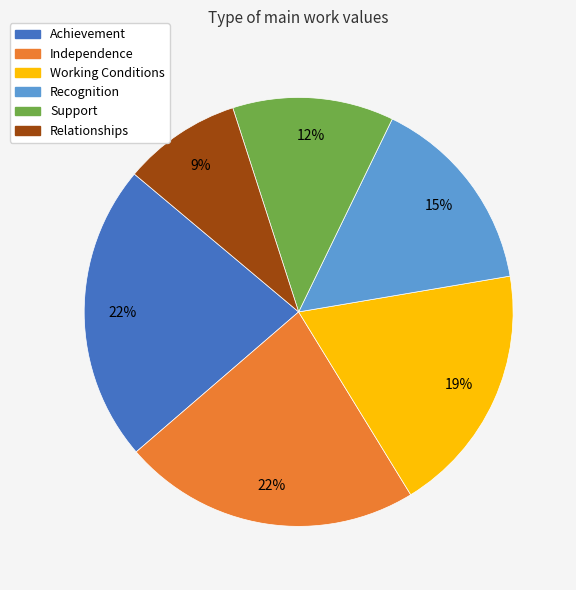

Is there a majority slice in this chart?

No